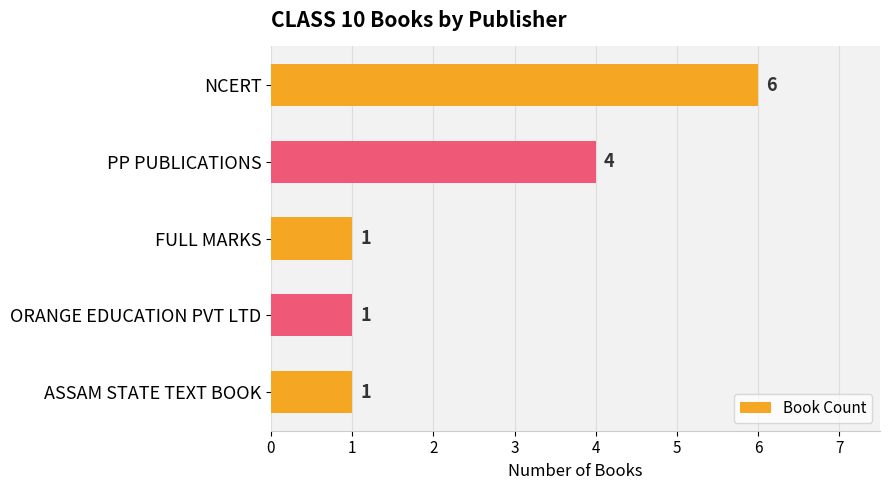

Is it true that the value at PP PUBLICATIONS is 5?

False